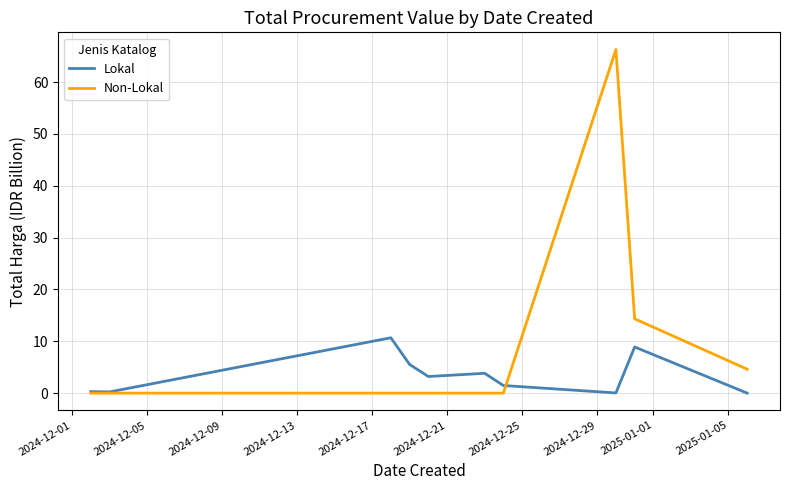

Which series has the largest total across all categories?

Non-Lokal